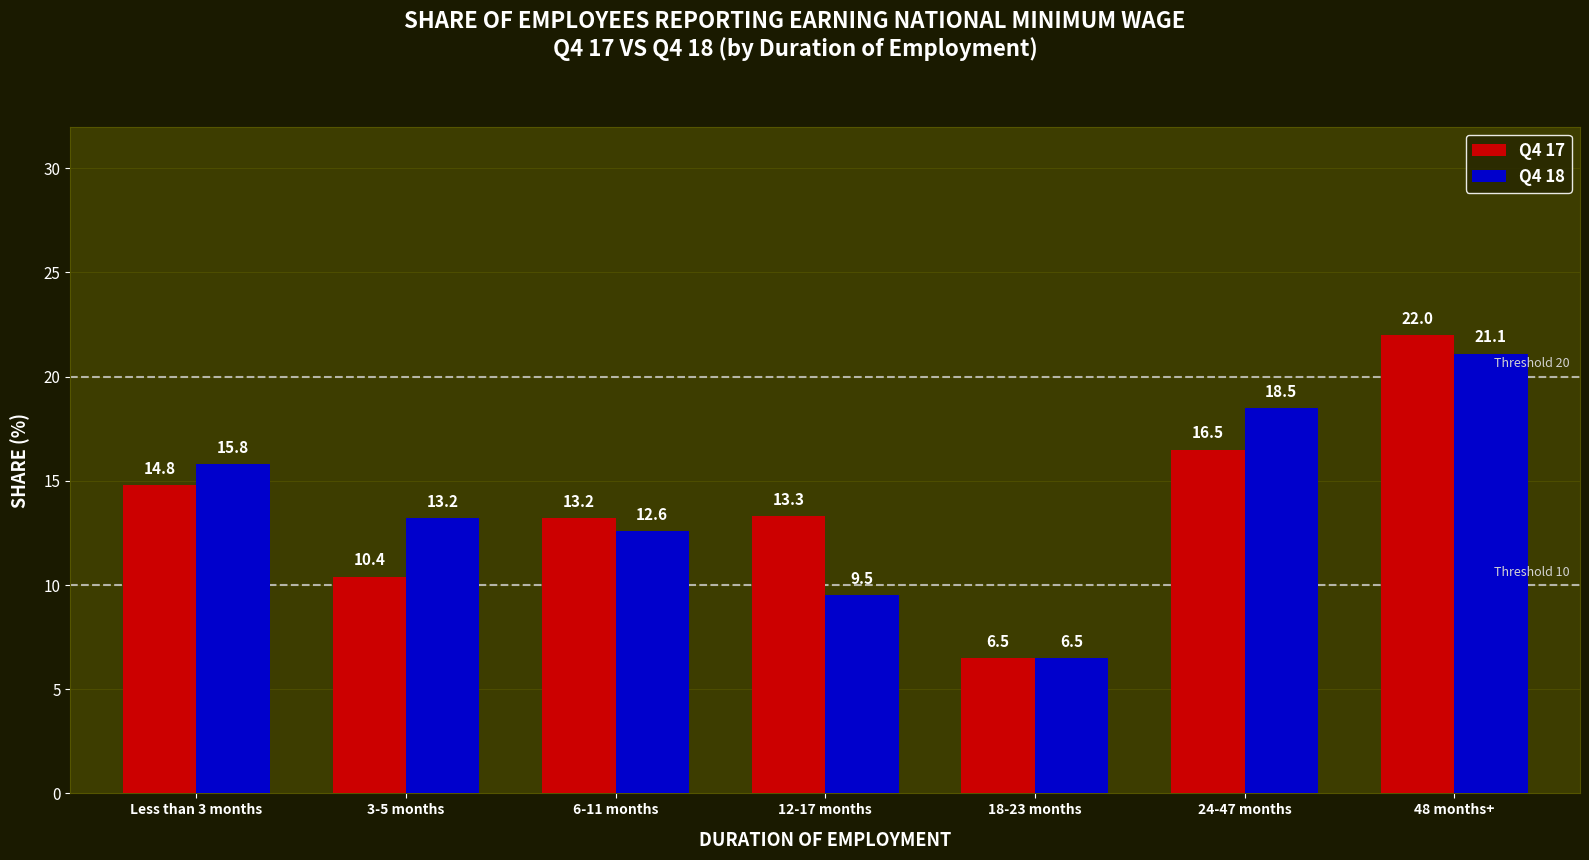

What is the difference between the maximum and second lowest values in the Q4 17 series?

11.6